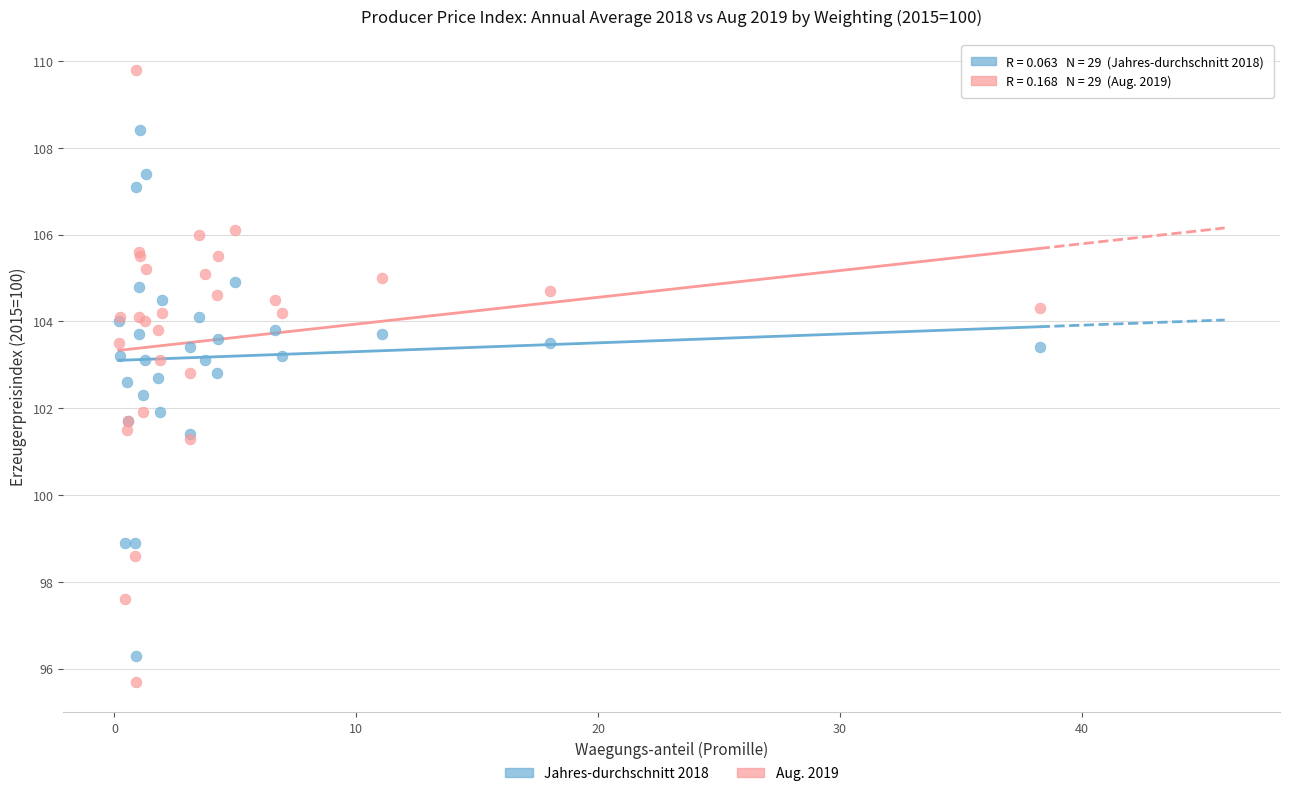

What is the X range (max minus min) for the scatter plot?

38.1